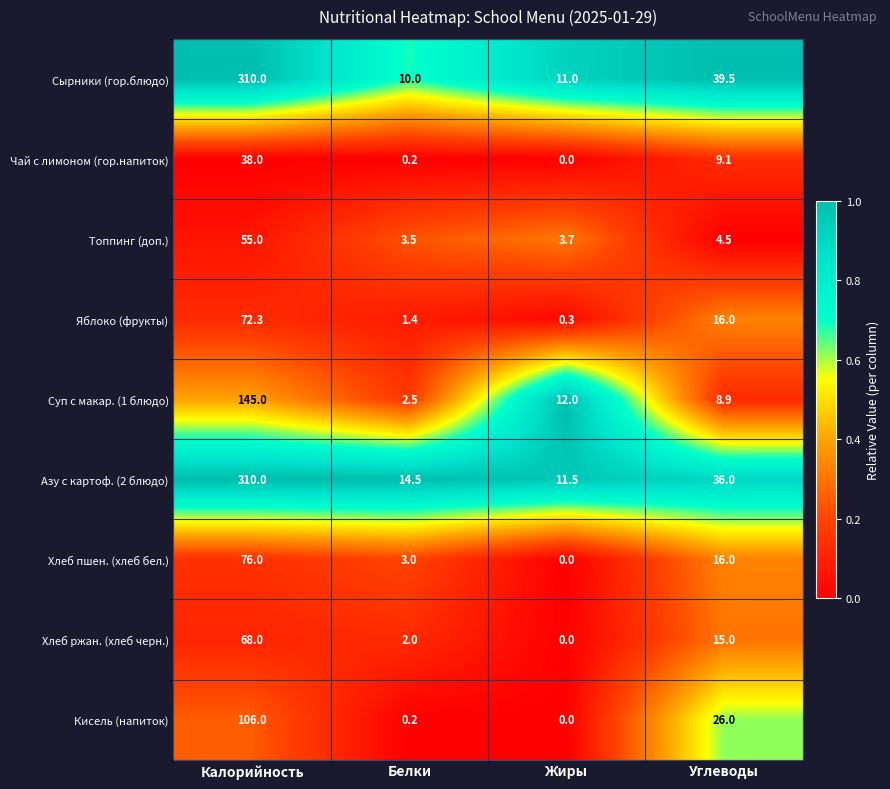

What is the spread (max minus min) of values at Углеводы?

35.0